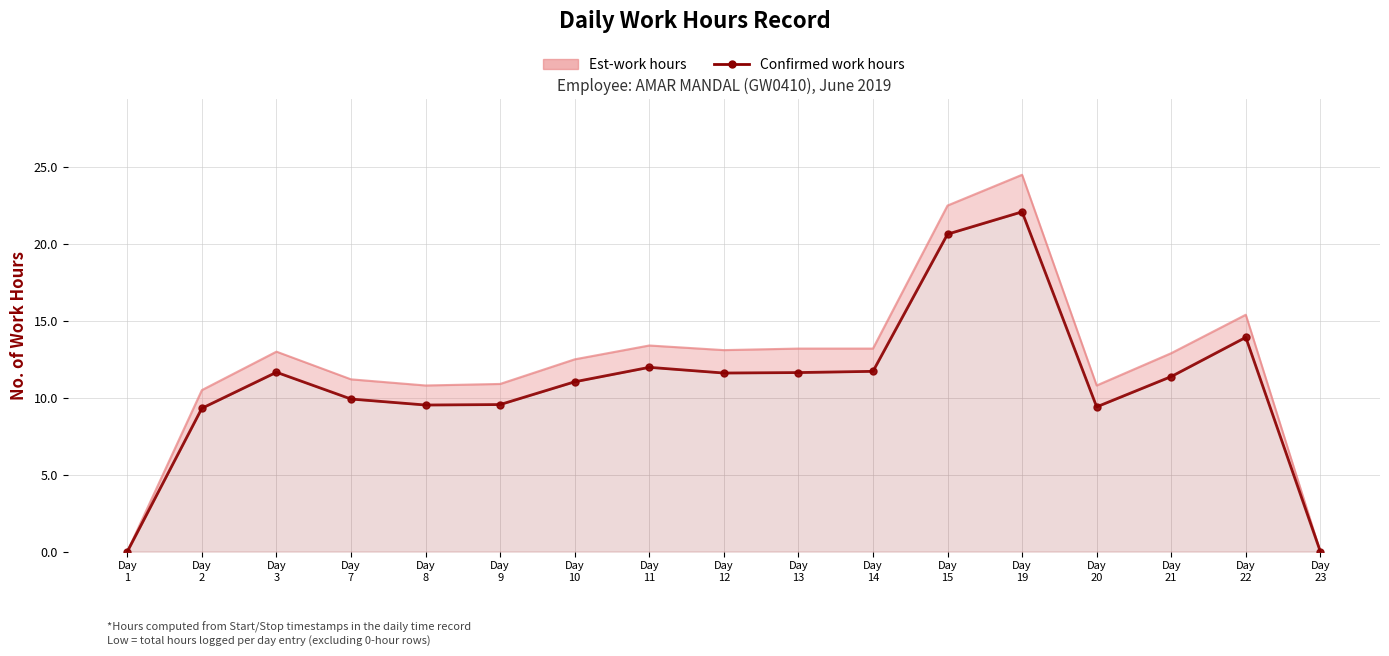

How many data points are less than 11?

7